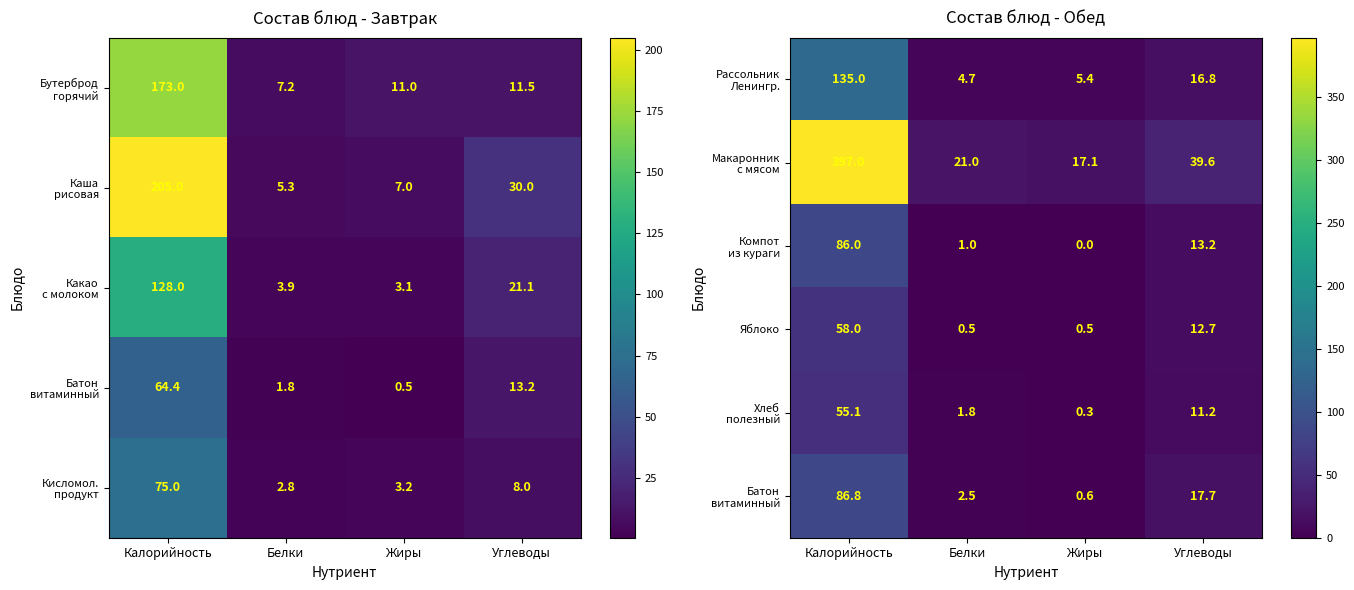

What is the maximum value for Яблоко?

58.0